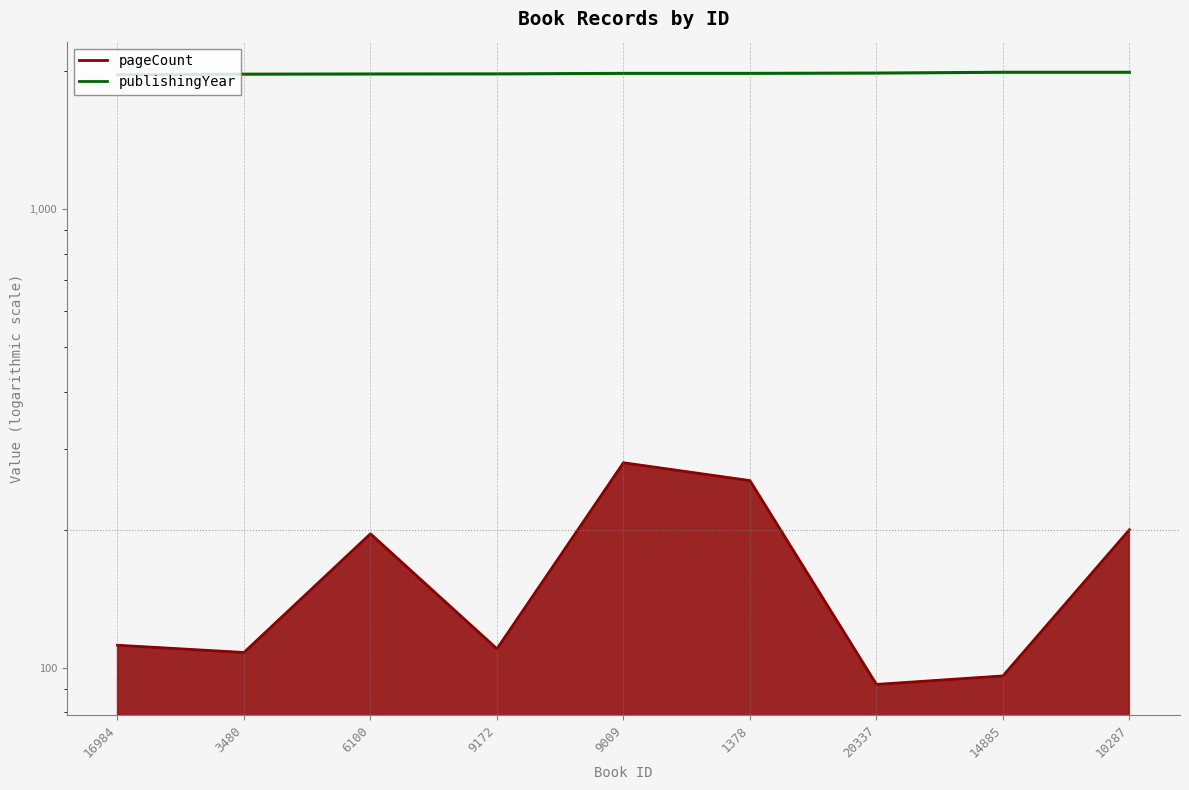

Where does the data first go above 1978?

20337